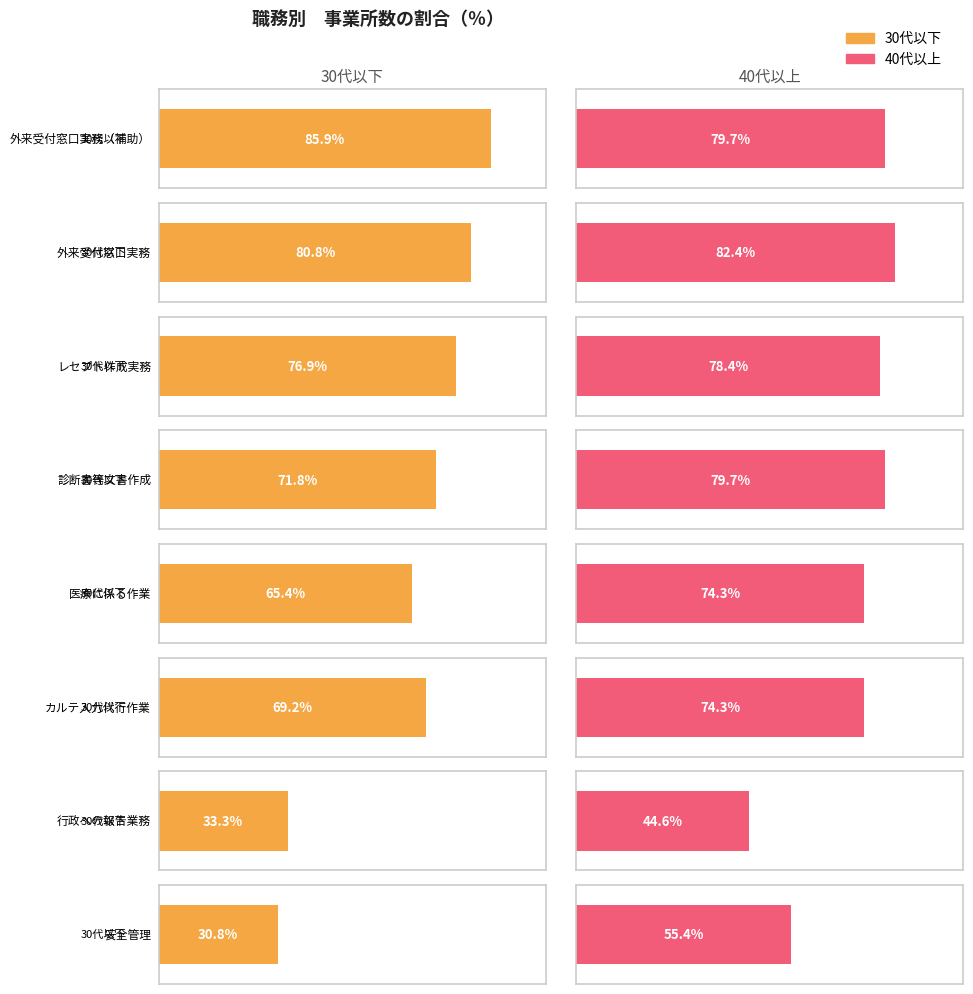

Does the chart contain any negative values?

No